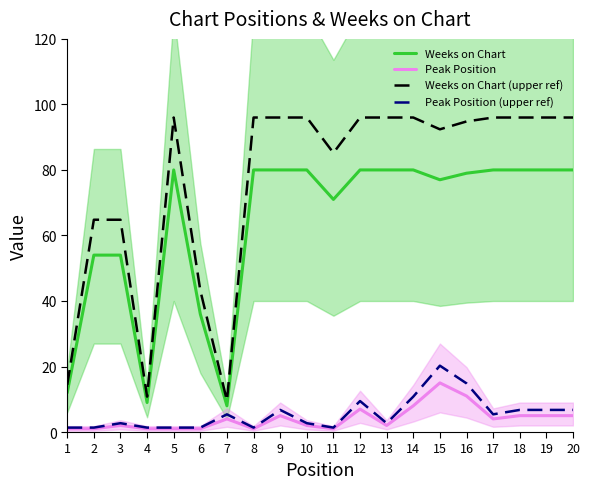

How many distinct data groups are displayed?

4